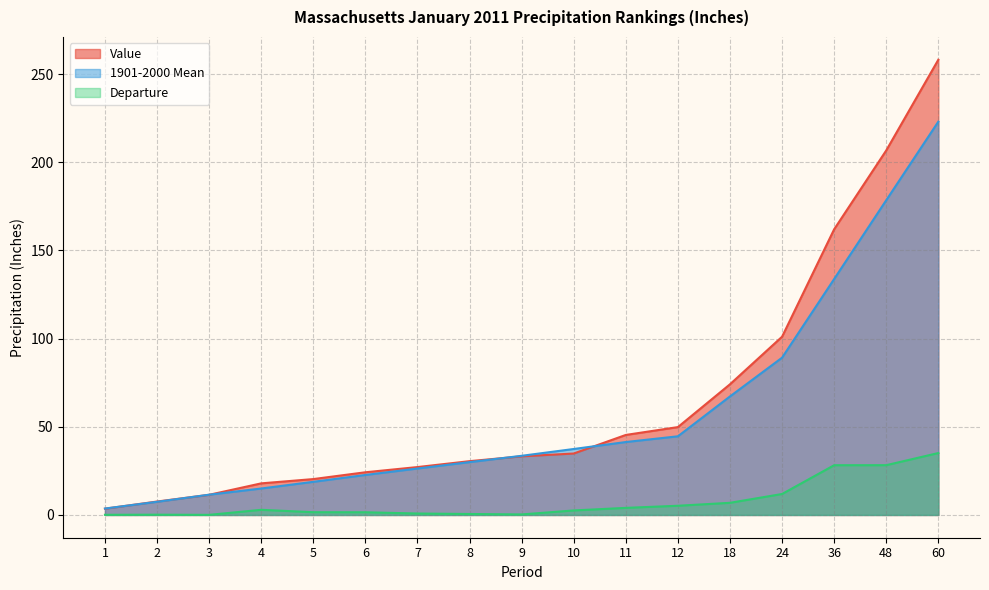

True or false: Departure has more than 0 interior local peaks.

True